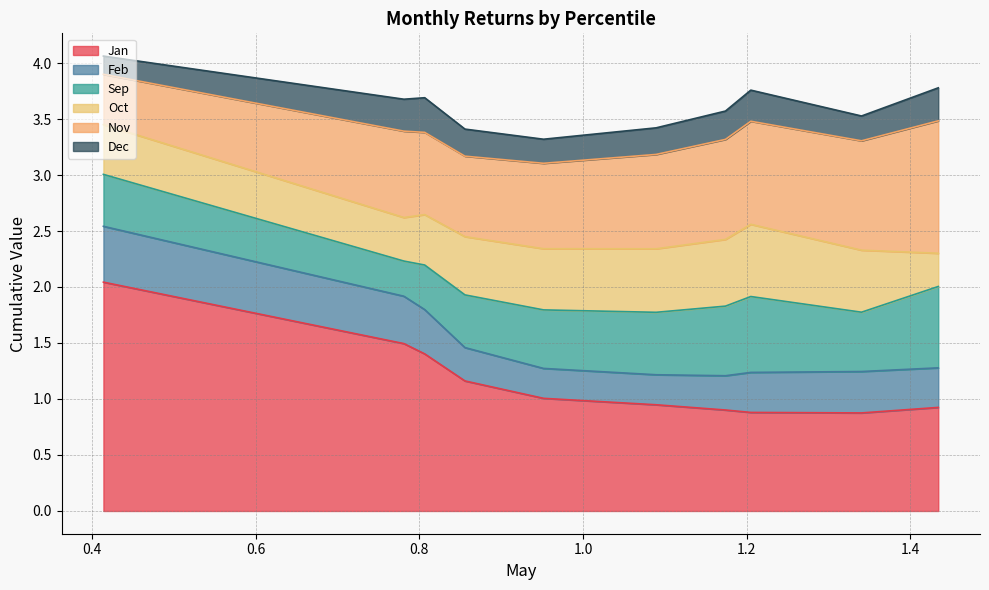

True or false: Sep and Nov intersect in this chart.

True